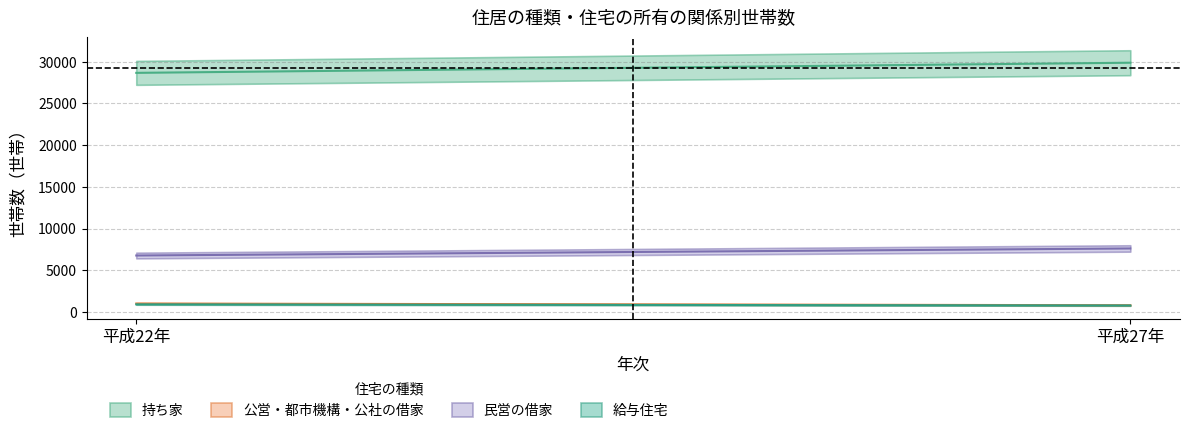

Reading left to right, extract all data points from this chart.

持ち家: 28662	29877
公営・都市機構・公社の借家: 1017	811
民営の借家: 6772	7617
給与住宅: 918	782